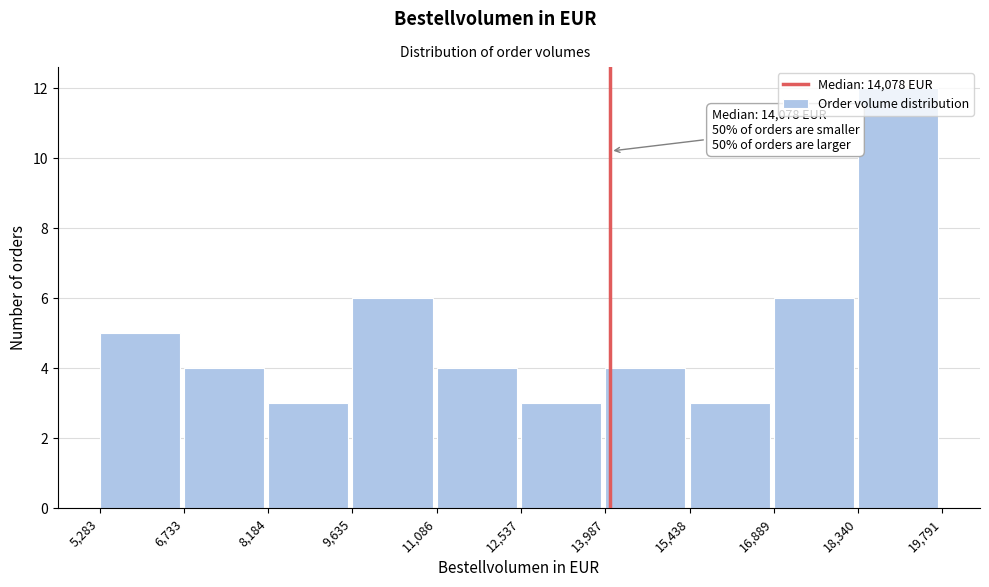

Which range on the x-axis has the tallest bar?

18,340 to 19,791